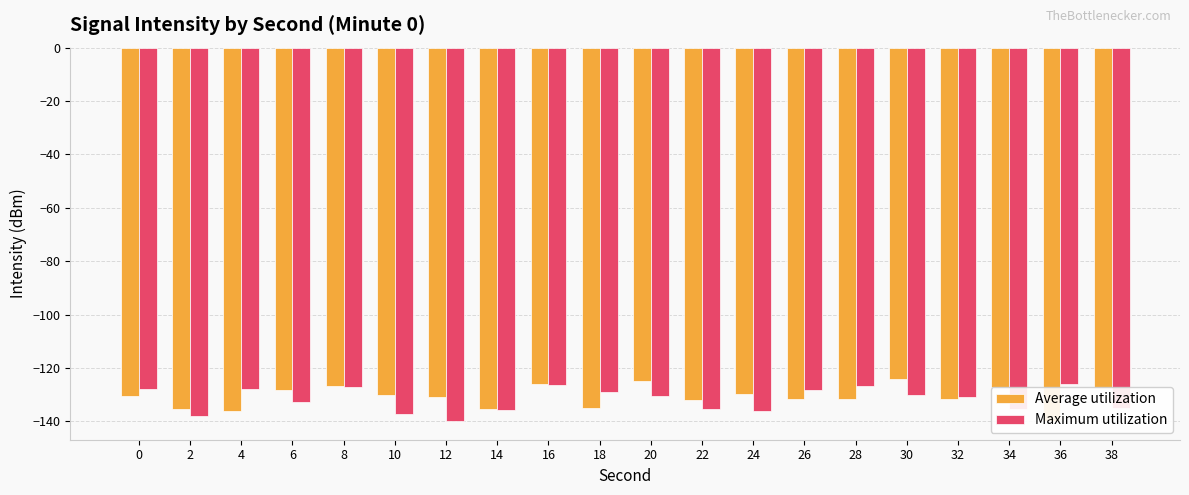

Which series has the widest spread of values?

Average utilization